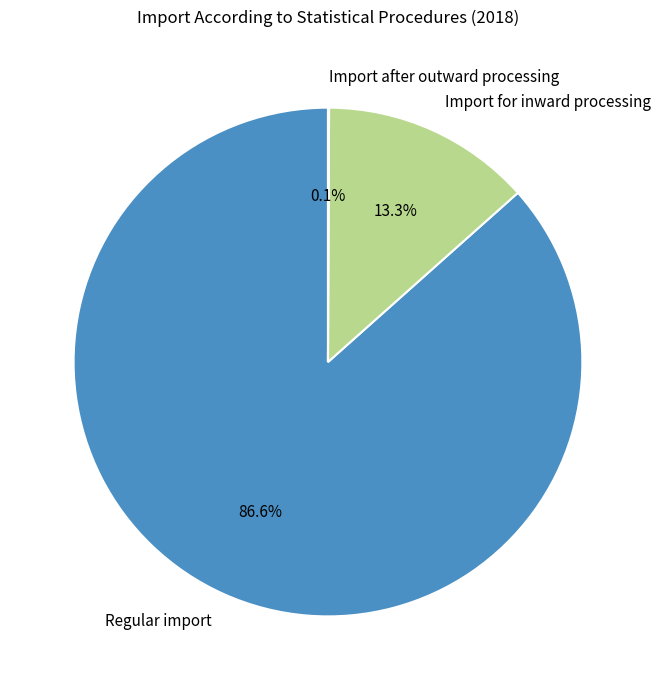

Which category has the biggest portion of the pie?

Regular import